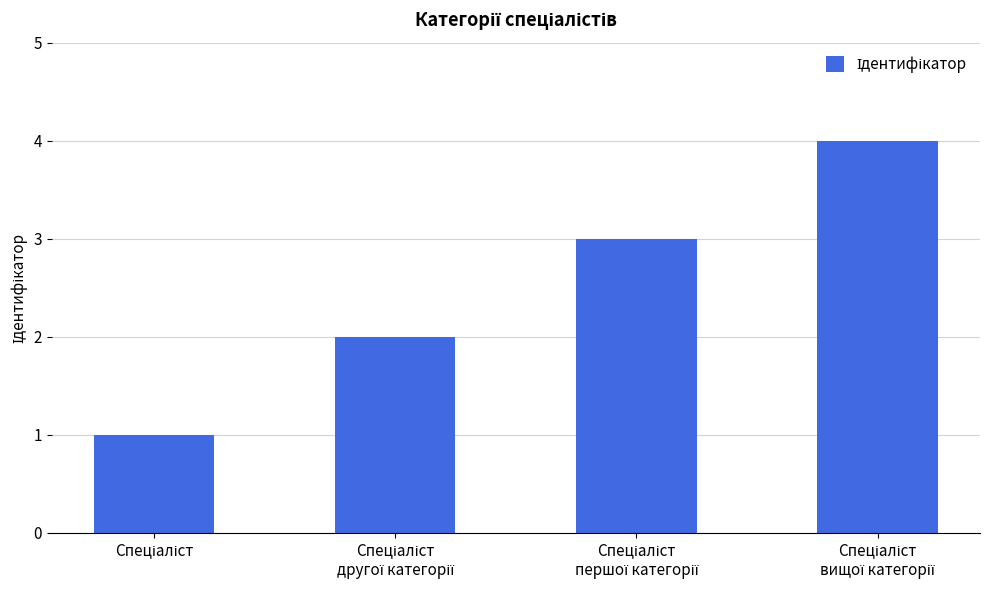

What is the sum of all values?

10